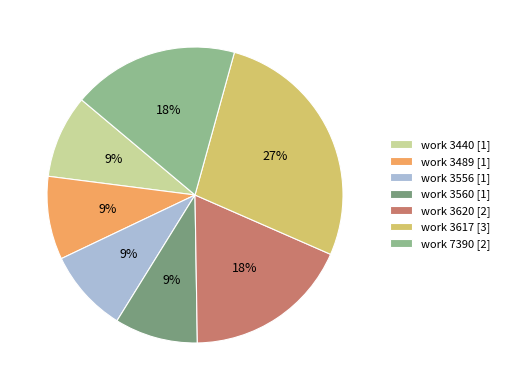

To the nearest percent, what portion does work 3560 [1] represent?

9%